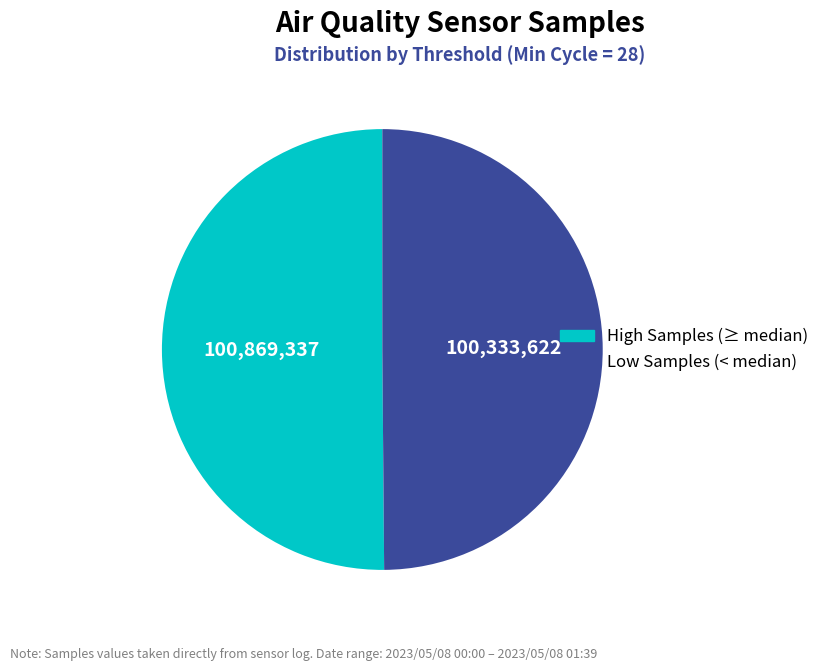

Combined, do High Samples (≥ median) and Low Samples (< median) account for over 50%?

Yes